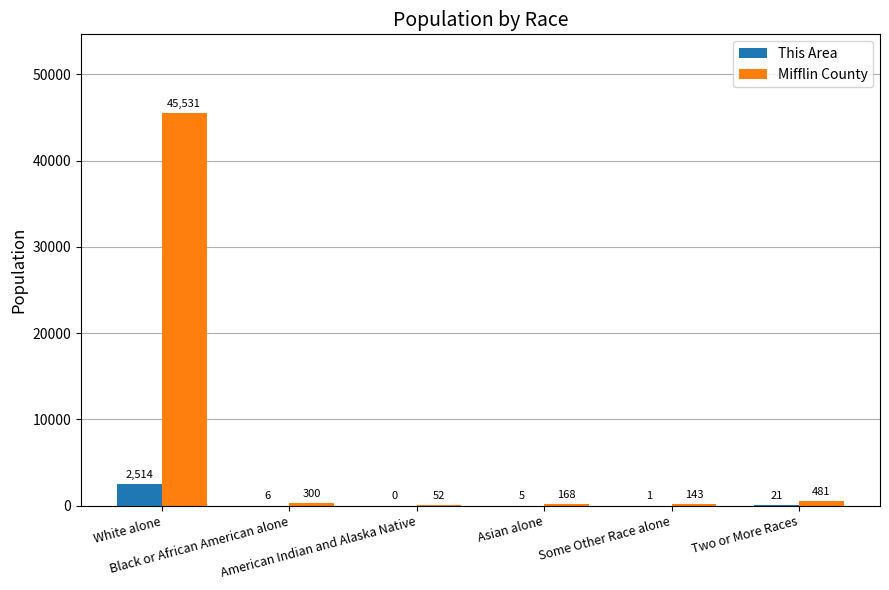

What is the maximum value for This Area?

2514